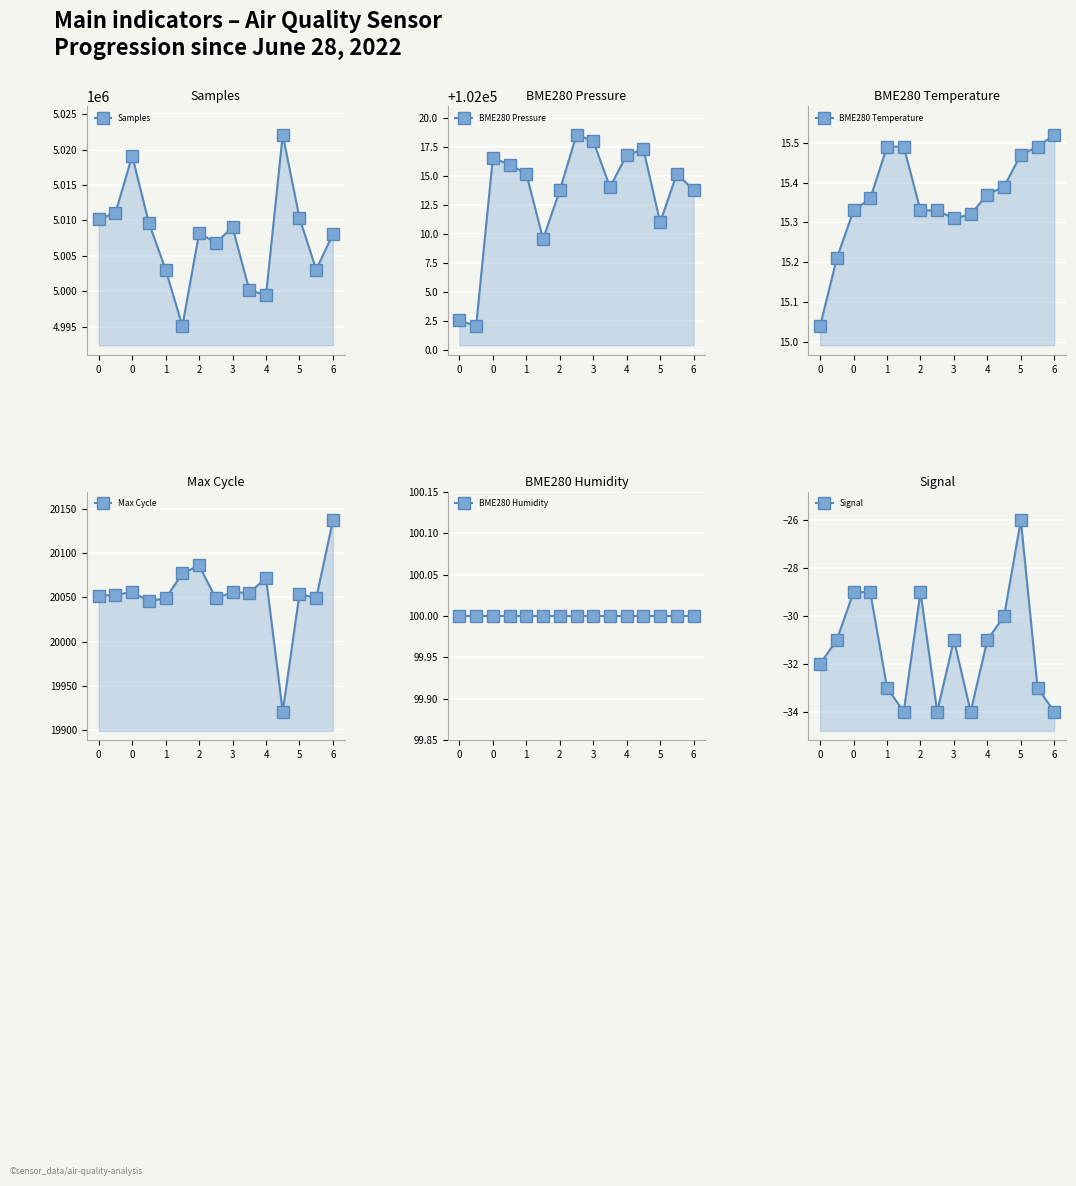

Which series changed the most between 4 and 8?

Samples